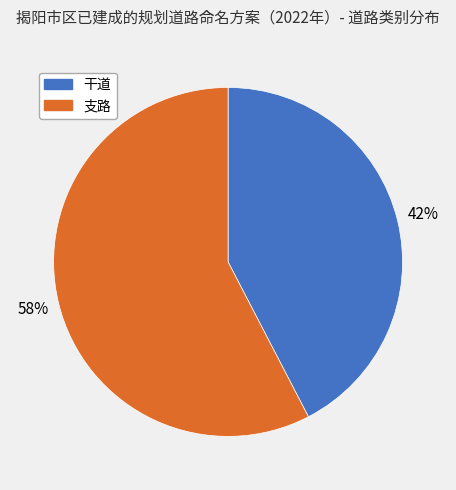

What is the largest slice in the pie chart?

支路